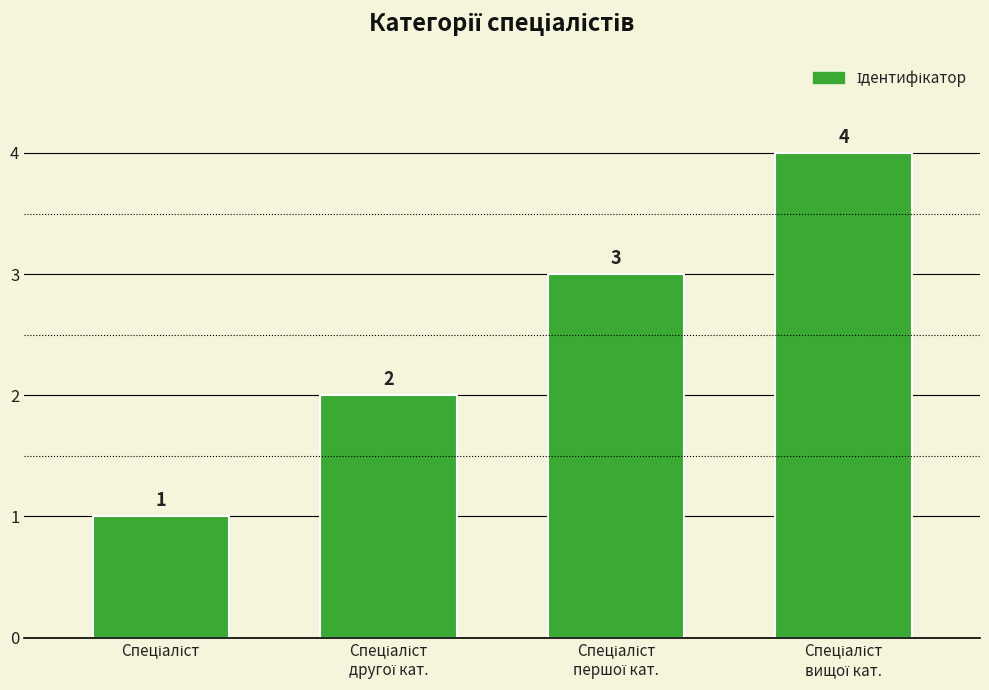

What is the sum of all values?

10